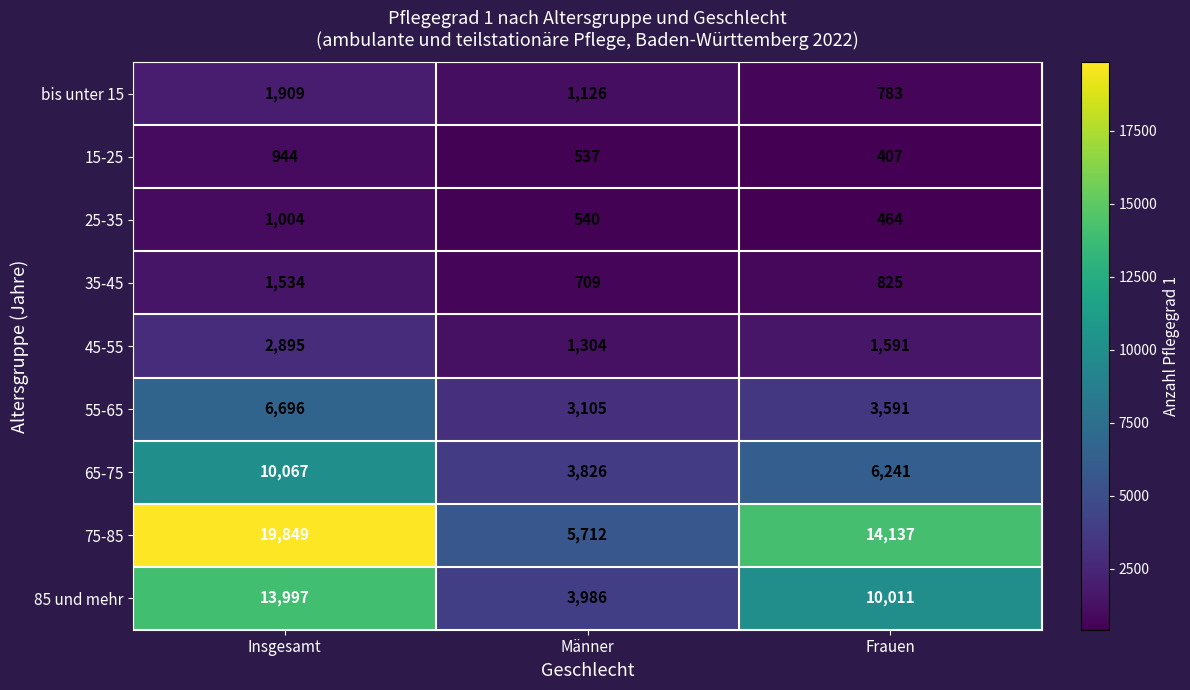

What is the spread (max minus min) of values at Insgesamt?

18905